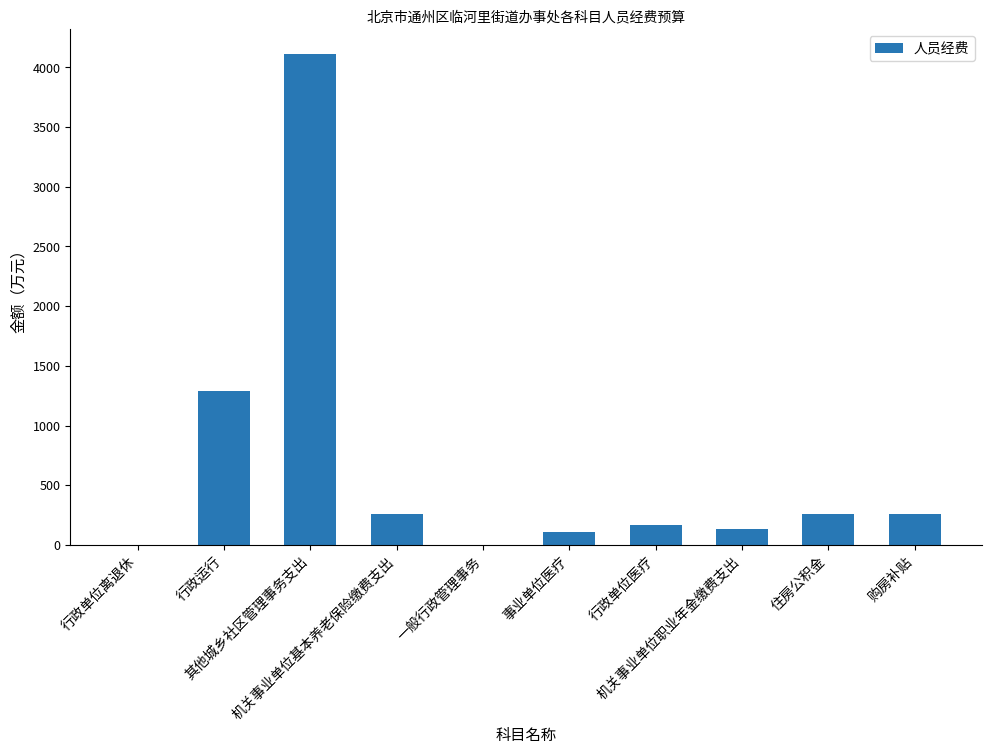

What is the sum of all values?

6596.7